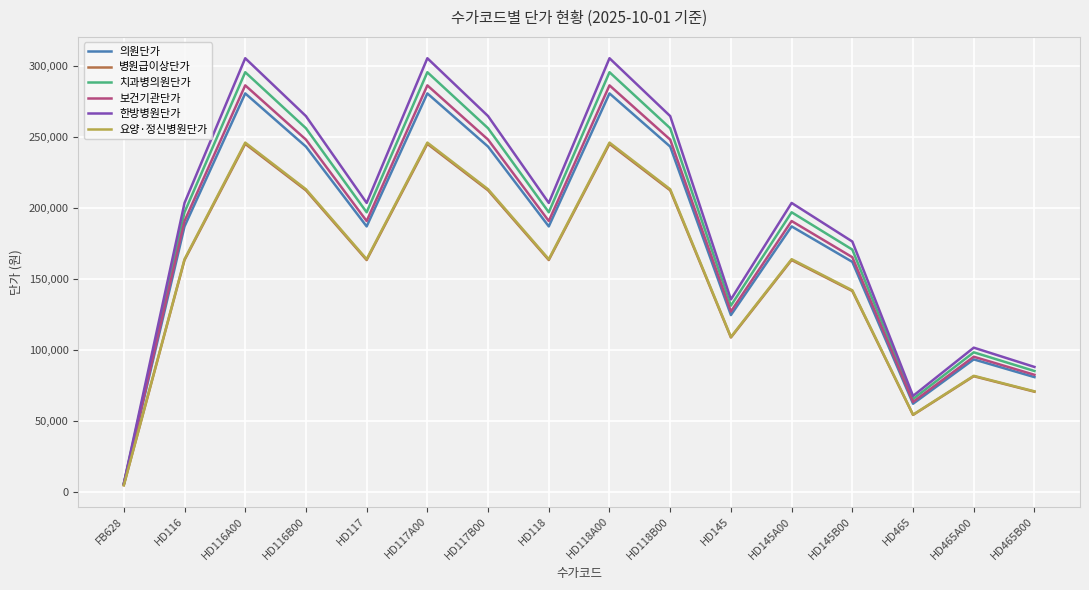

Which series has the widest spread of values?

한방병원단가